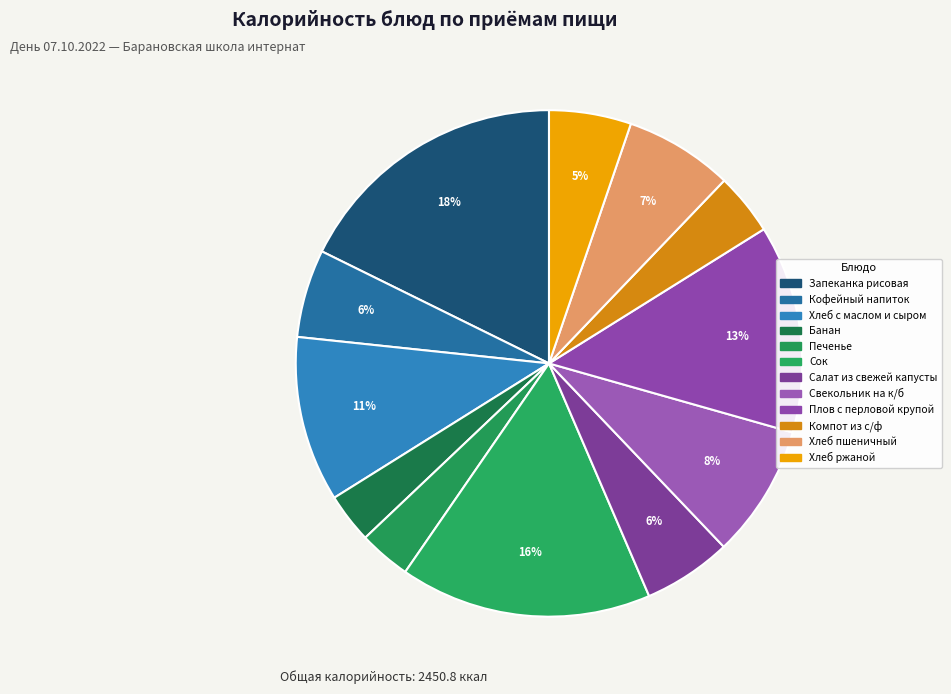

True or false: Салат из свежей капусты accounts for 15% of the total.

False